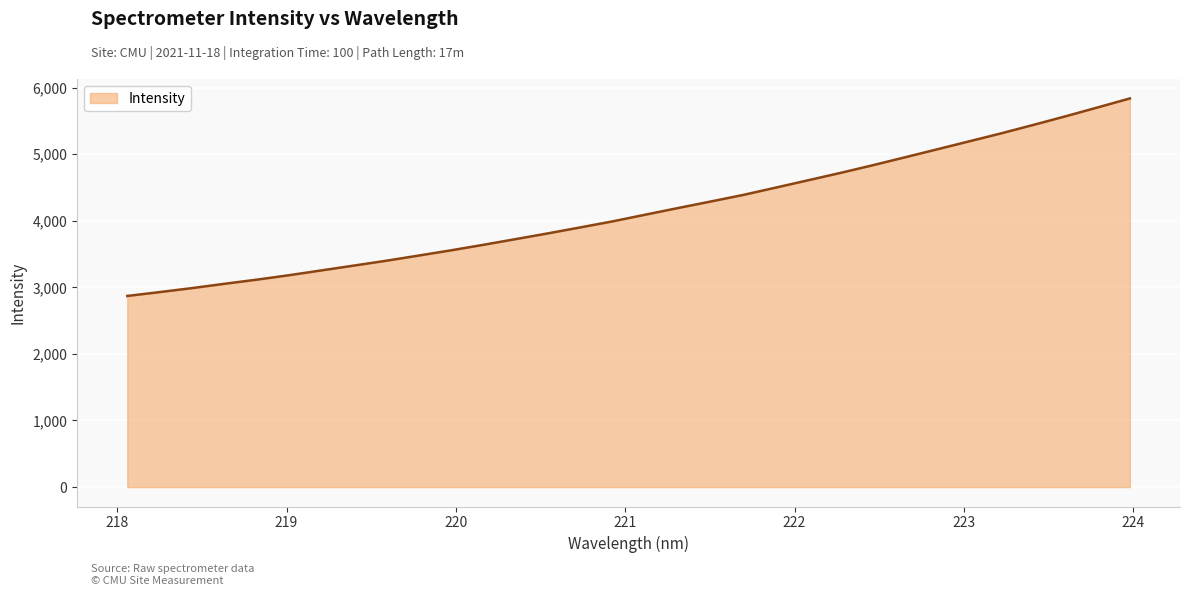

What is the difference between the maximum and minimum values?

2966.6